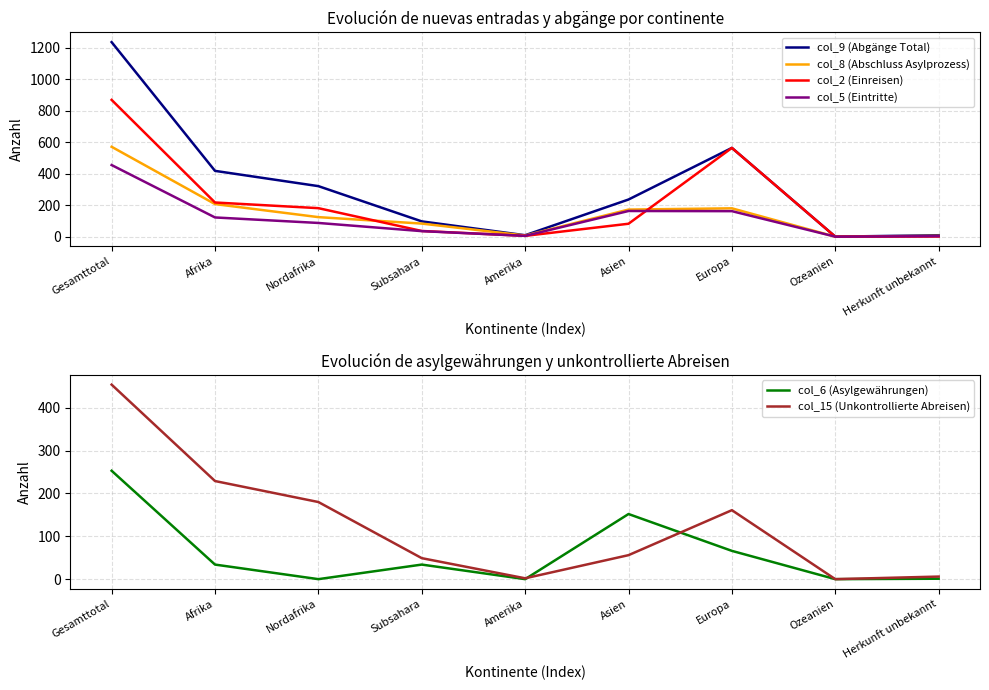

What is the difference between the maximum and minimum values in the col_15 (Unkontrollierte Abreisen) series?

454